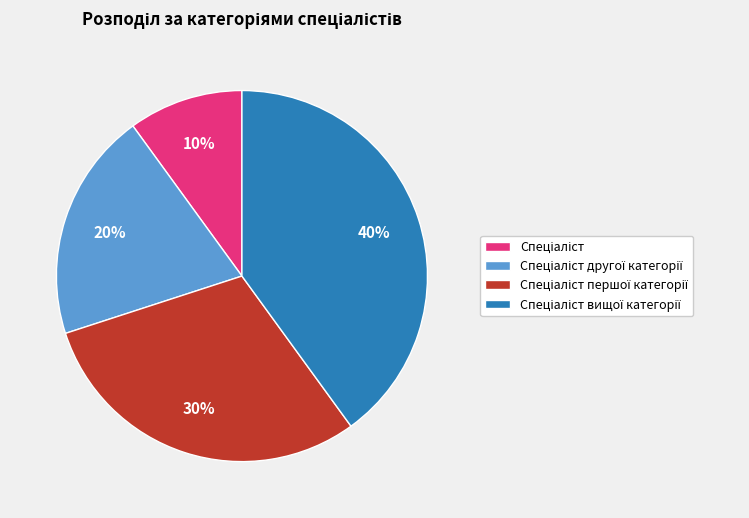

How many slices are in this pie chart?

4